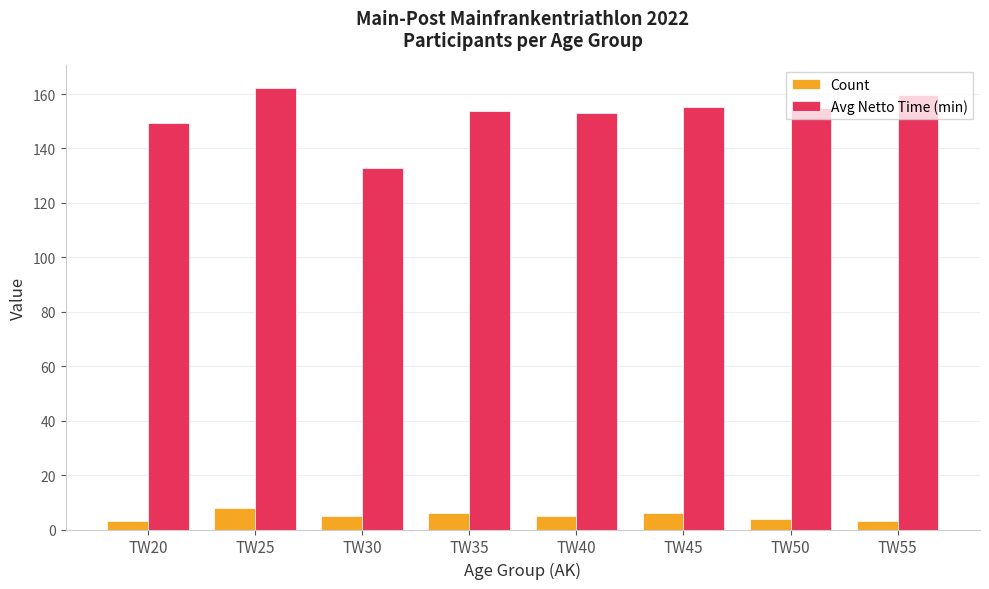

Rank the series by their average value, from highest to lowest.

Avg Netto Time (min), Count